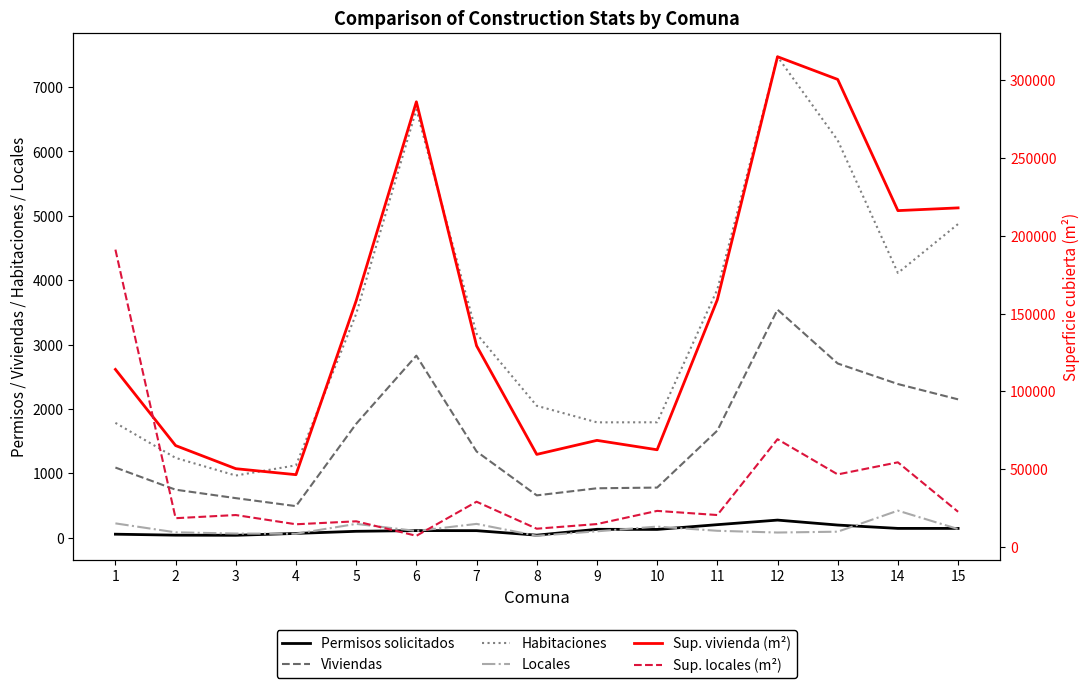

At how many categories does at least one series exceed 227136?

3